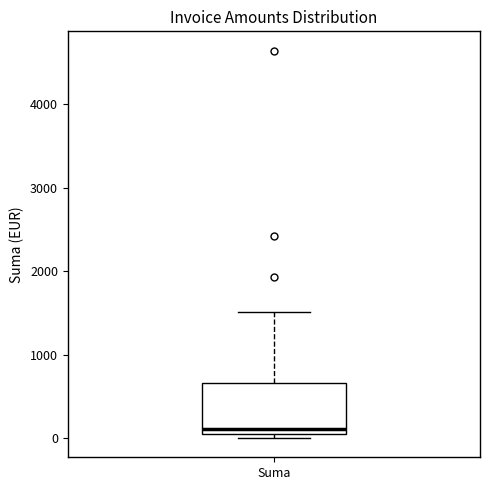

Read this box plot against the y-axis: the position of the median line, the range covered by the box, and the ends of both whiskers. The values are not printed on the chart, so give them approximately, as read against the axis.

median 100, box 0 to 700, whiskers 0 (just below the box's lower edge) to 1500